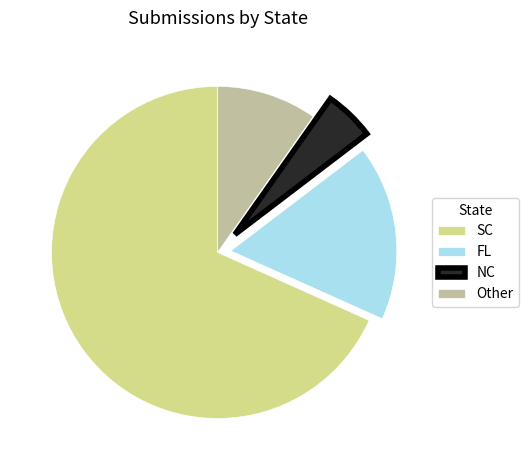

Which category has the smallest portion of the pie?

NC